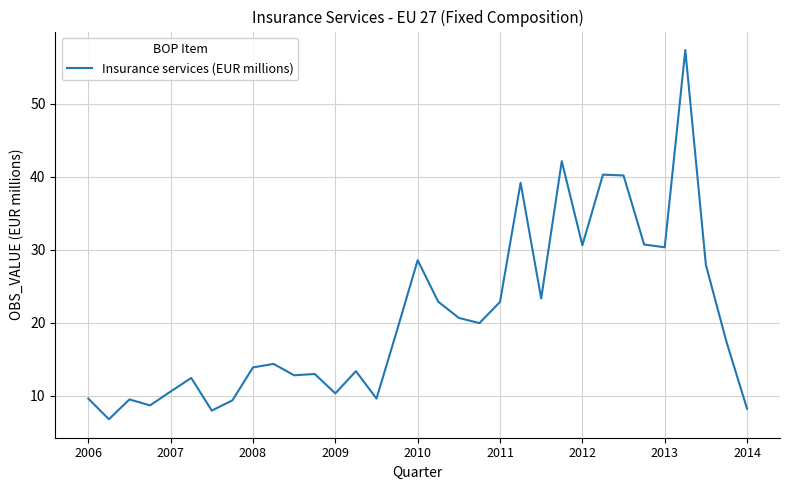

What is the difference between the maximum and minimum values?

50.6